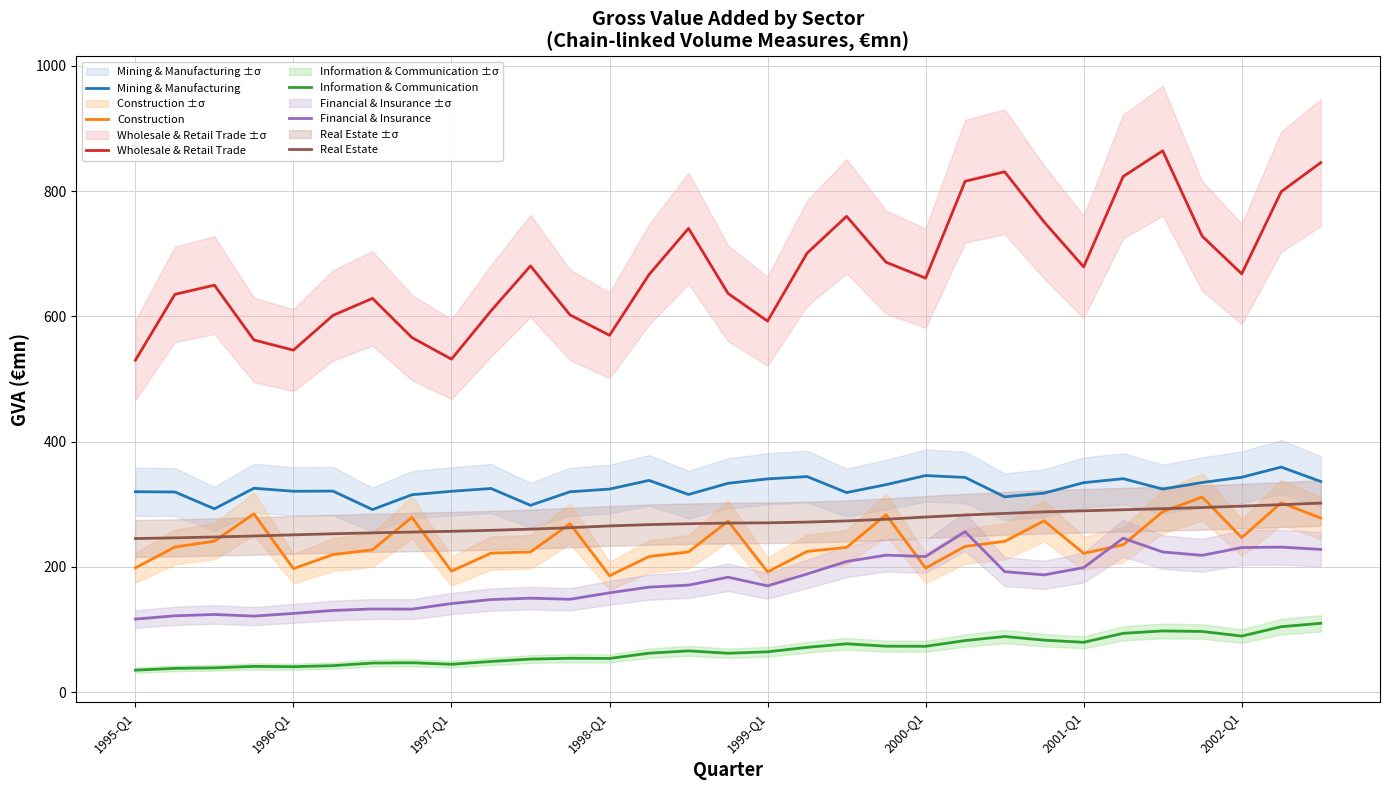

What is the difference between the second highest and minimum values in the Wholesale & Retail Trade series?

315.5